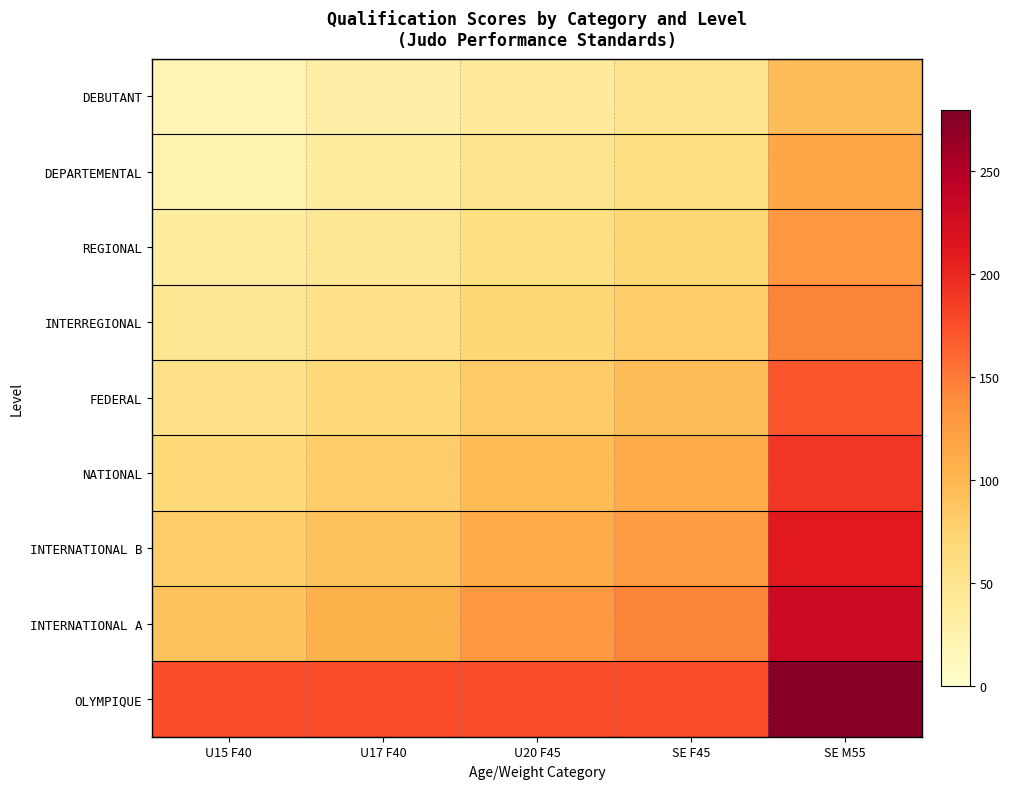

Reading left to right, what are all the values shown in this chart?

DEBUTANT: U15 F40=20	U17 F40=30	U20 F45=40	SE F45=50	SE M55=95
DEPARTEMENTAL: U15 F40=25	U17 F40=35	U20 F45=50	SE F45=60	SE M55=115
REGIONAL: U15 F40=35	U17 F40=45	U20 F45=60	SE F45=70	SE M55=130
INTERREGIONAL: U15 F40=45	U17 F40=55	U20 F45=70	SE F45=82	SE M55=145
FEDERAL: U15 F40=55	U17 F40=68	U20 F45=83	SE F45=95	SE M55=170
NATIONAL: U15 F40=68	U17 F40=80	U20 F45=97	SE F45=110	SE M55=190
INTERNATIONAL B: U15 F40=80	U17 F40=90	U20 F45=110	SE F45=125	SE M55=210
INTERNATIONAL A: U15 F40=90	U17 F40=105	U20 F45=130	SE F45=145	SE M55=230
OLYMPIQUE: U15 F40=175	U17 F40=175	U20 F45=175	SE F45=175	SE M55=275